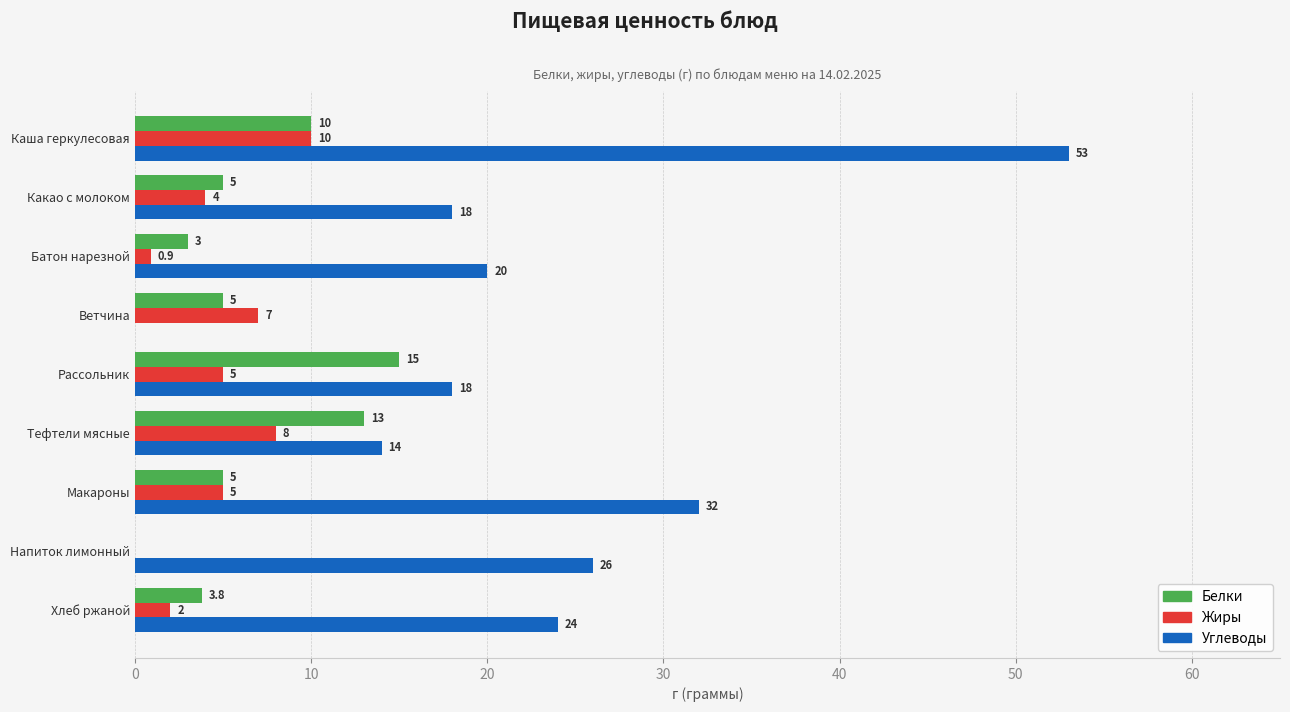

What is the approximate value of Белки at Хлеб ржаной?

3.8